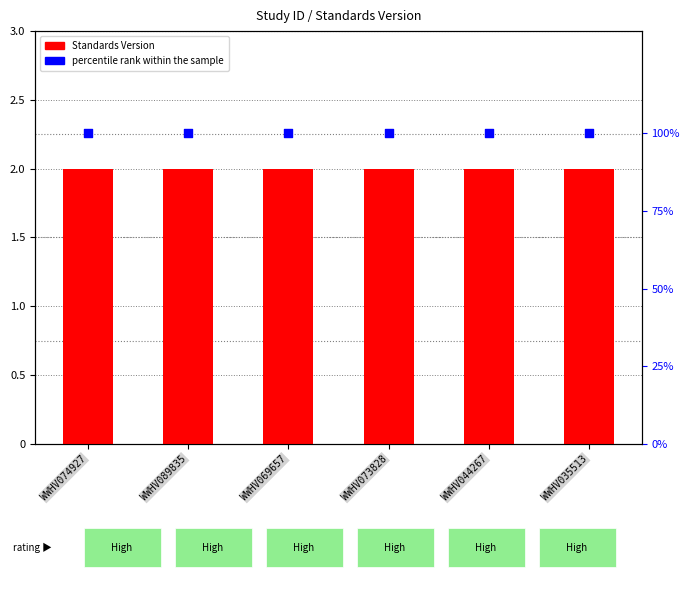

At how many categories does at least one series exceed 82?

6